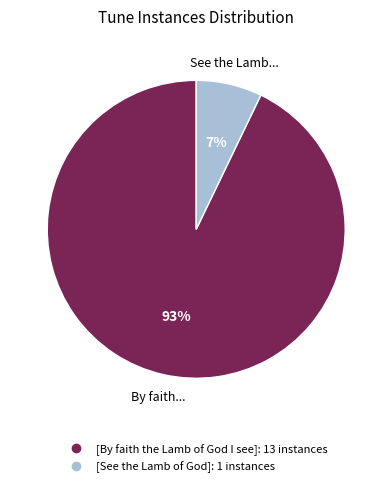

How many segments does this pie chart have?

2